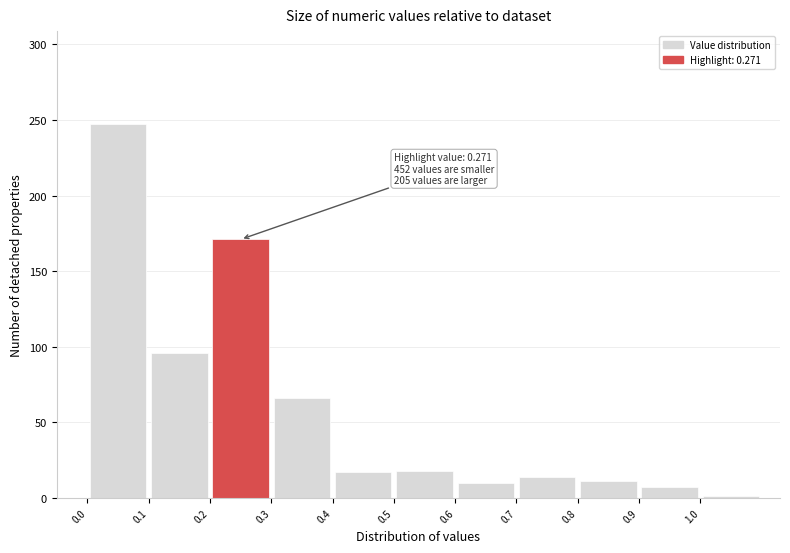

Which range on the x-axis has the tallest bar?

0.0 to 0.1